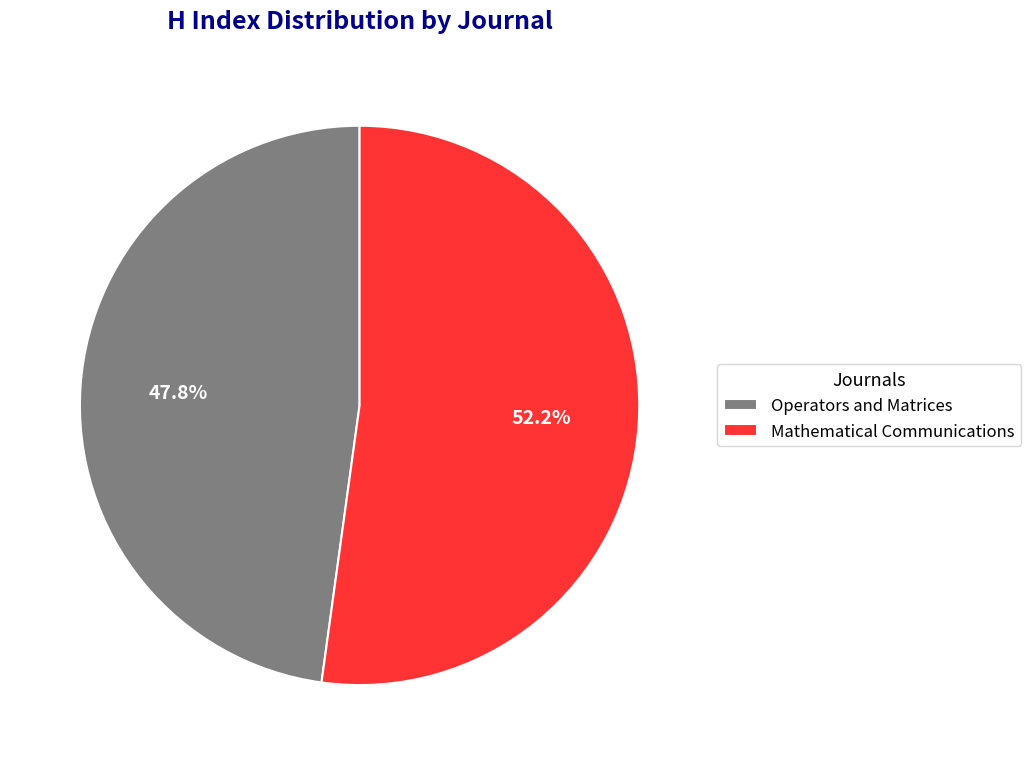

Count the number of slices in the pie.

2